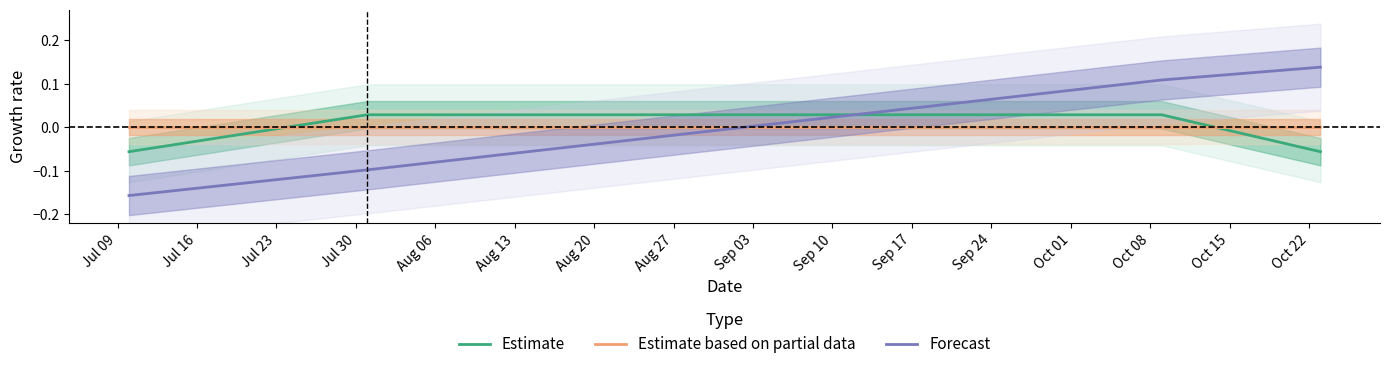

What are all the series names shown in the legend?

Estimate, Estimate based on partial data, Forecast